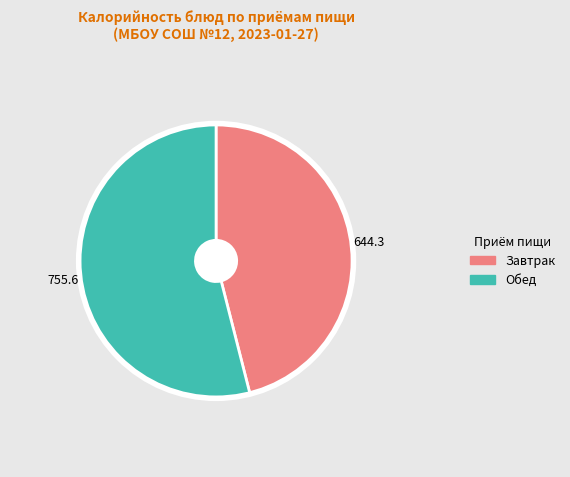

Does any single category account for the majority?

Yes